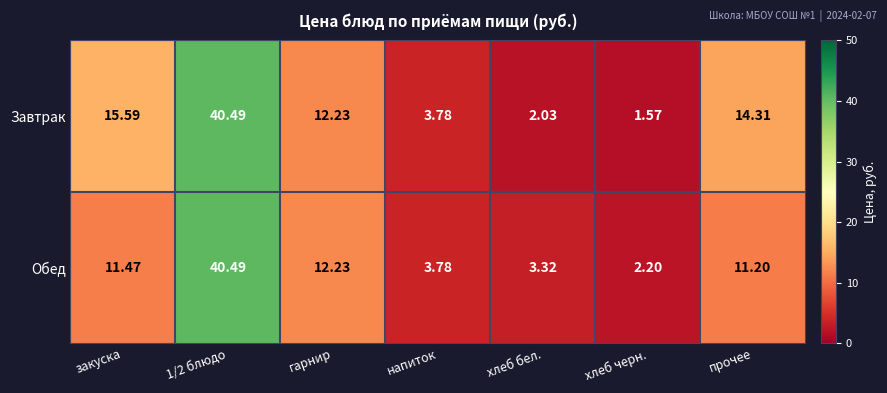

Which category has the highest value across all series?

1/2 блюдо